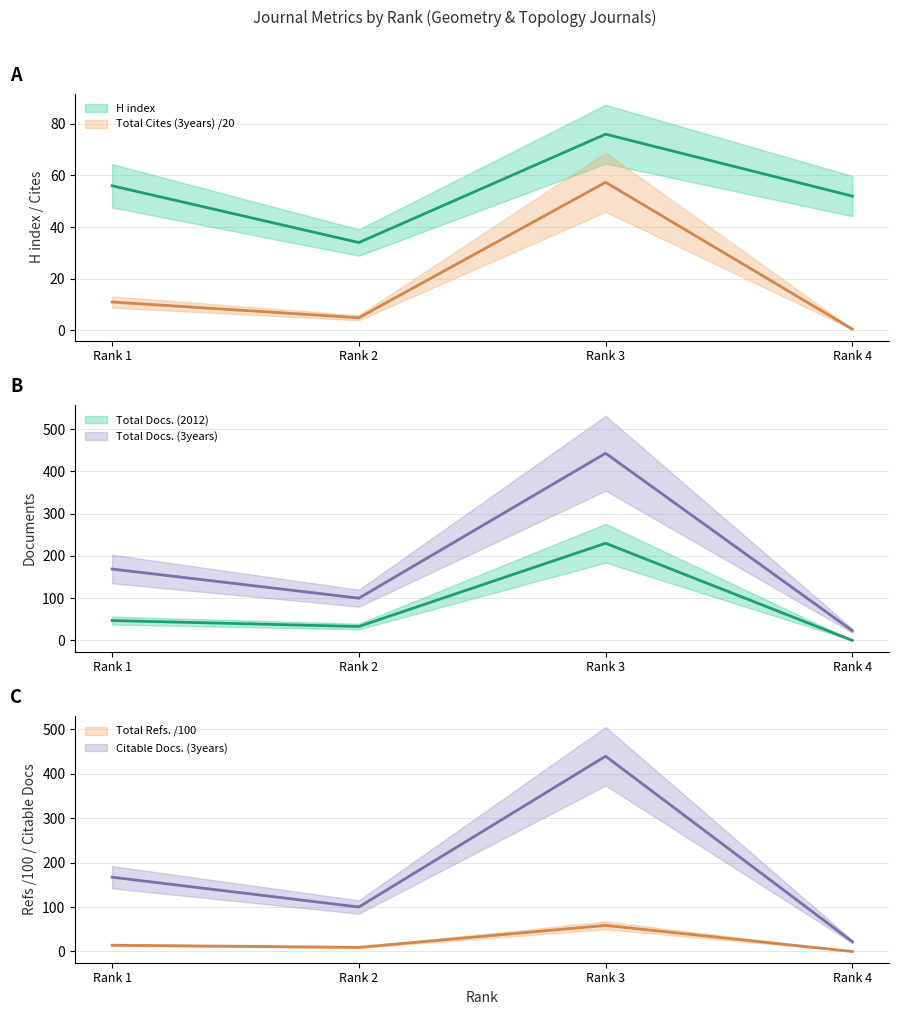

At which label is Total Cites (3years) closest to 28?

Rank 1